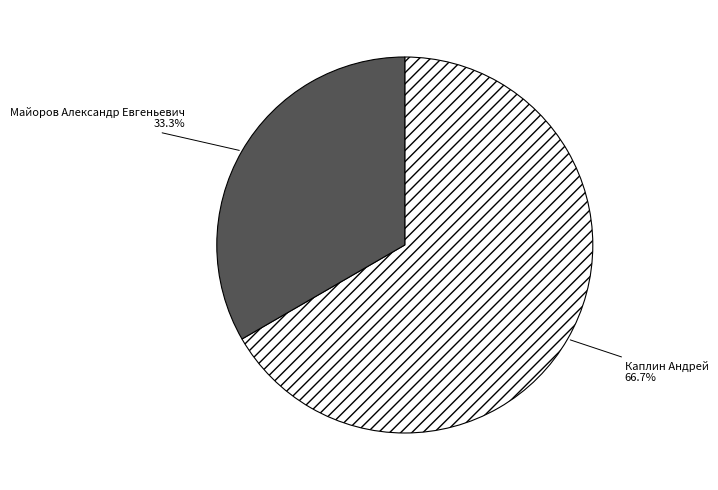

How many slices are in this pie chart?

2